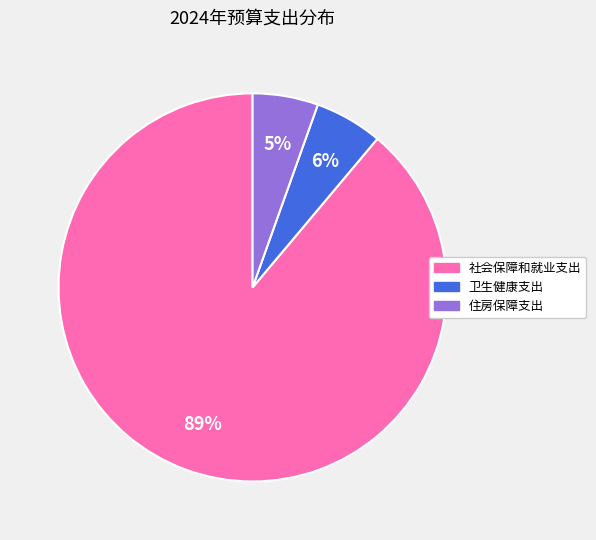

To the nearest percent, what is the average slice percentage?

33%